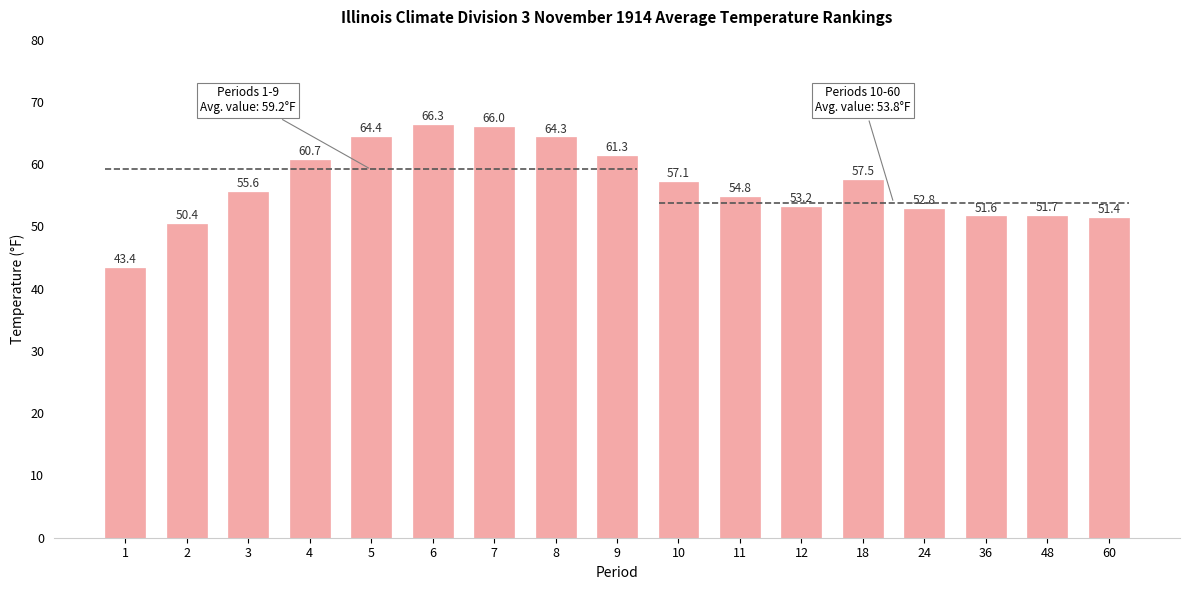

What is the ratio of the value at 1 to the value at 5?

0.7